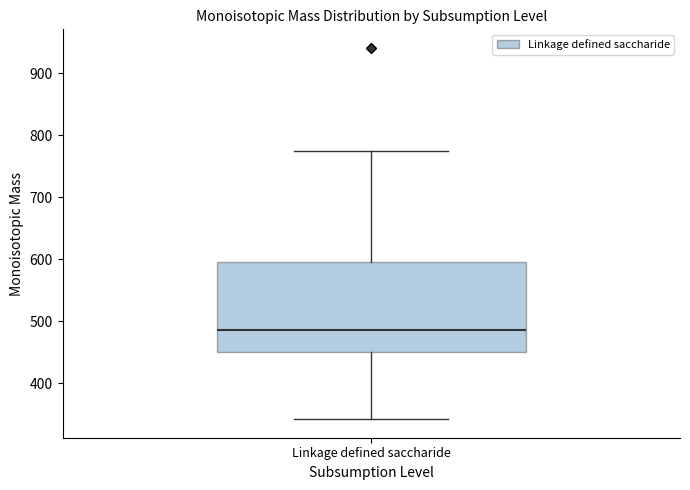

Where does the median line of the box for Linkage defined saccharide sit on the y-axis? The values are not printed on the chart, so give them approximately, as read against the axis.

490